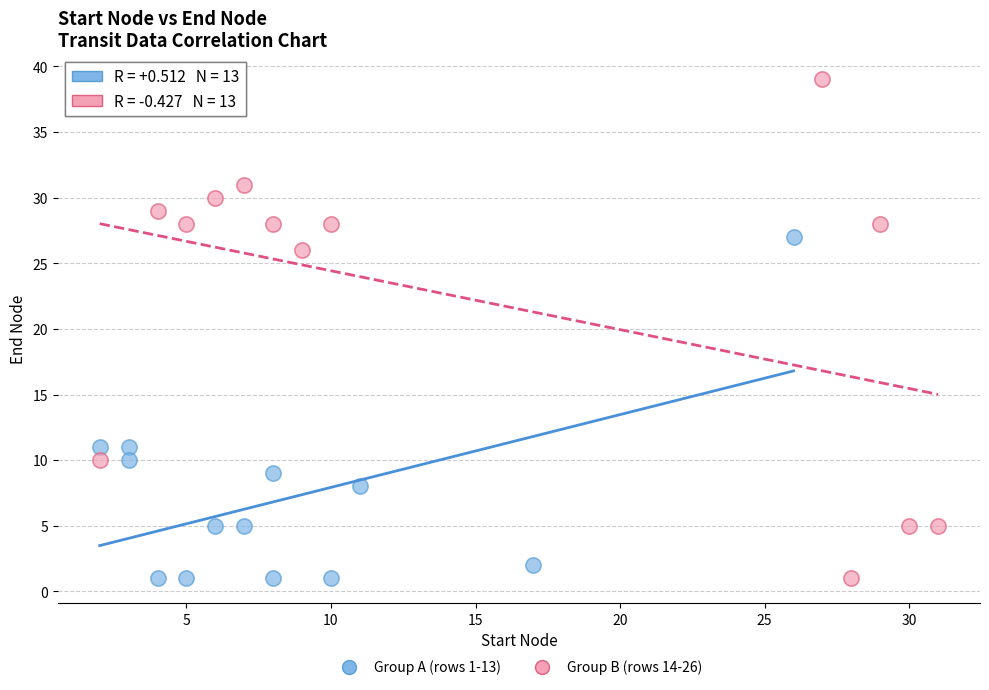

Which series has the widest spread of Y values?

Group B (rows 14-26)